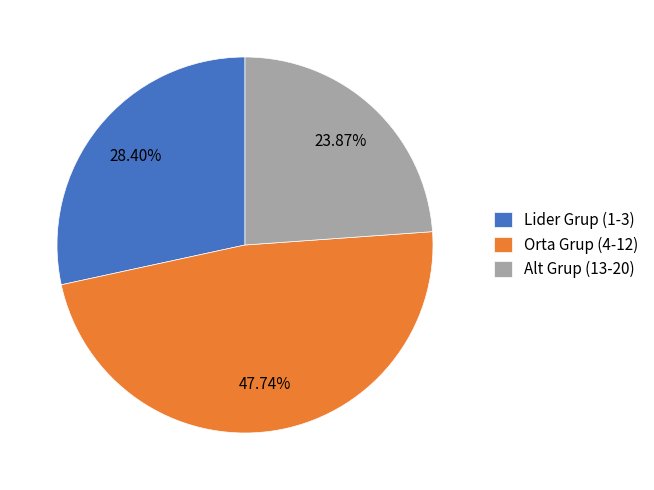

How many segments does this pie chart have?

3